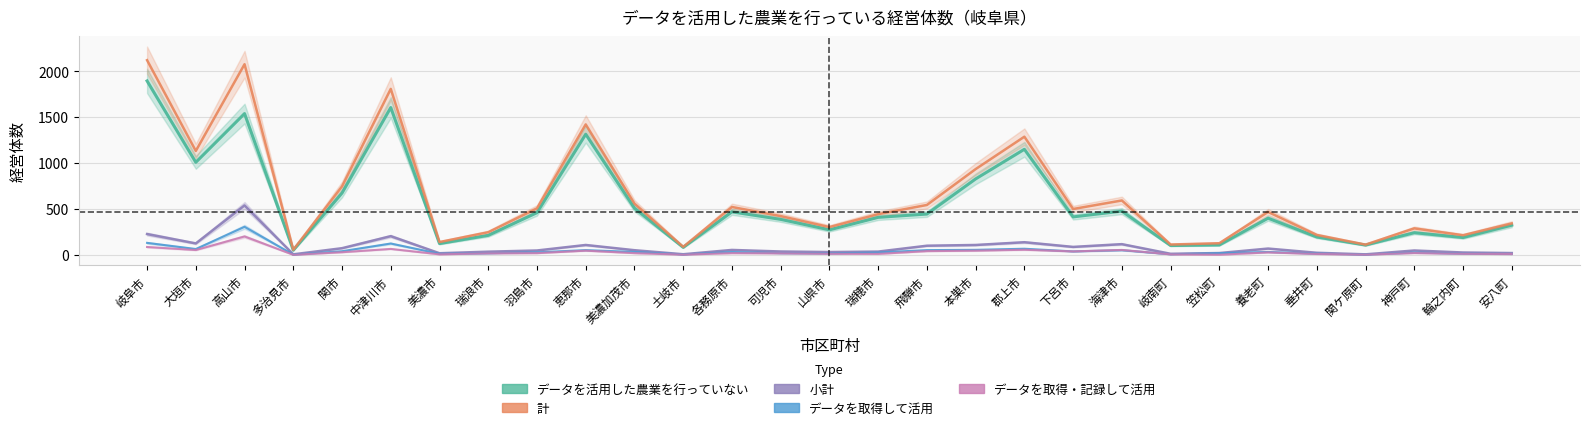

How many lines are shown in the chart?

5